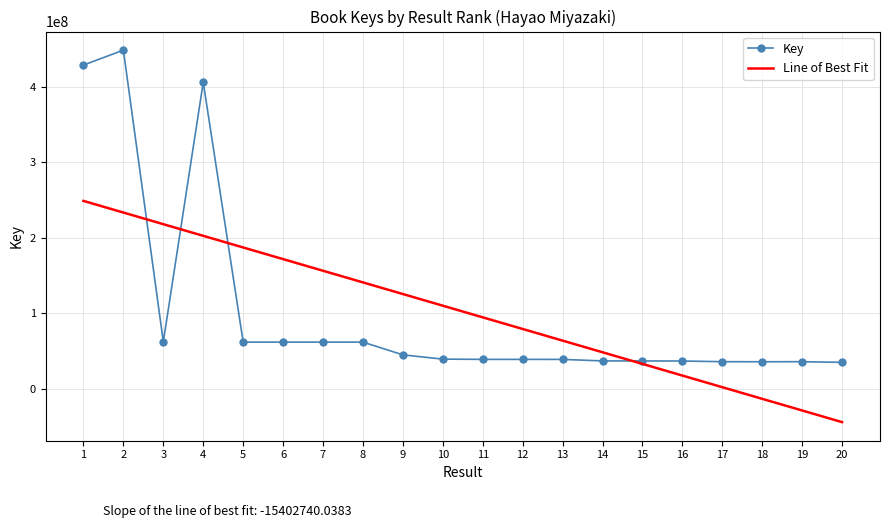

Between 15 and 18, which series saw the biggest shift?

Line of Best Fit